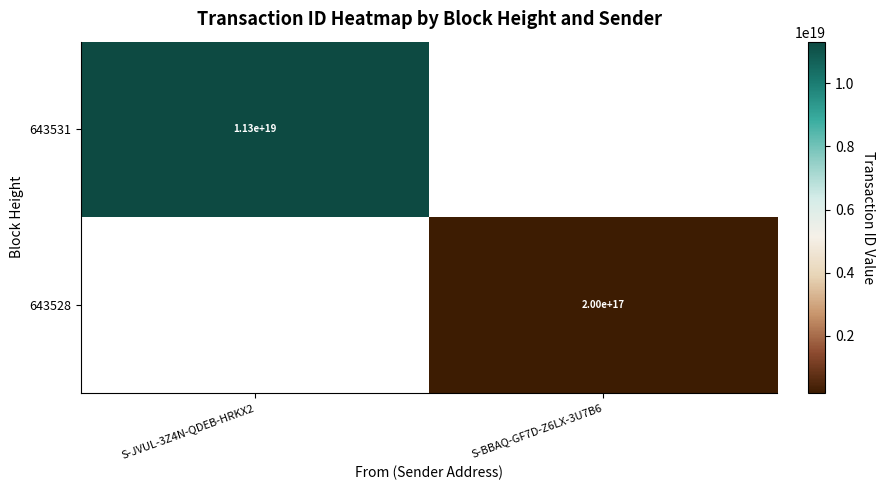

Which label corresponds to the smallest value in the chart?

S-BBAQ-GF7D-Z6LX-3U7B6